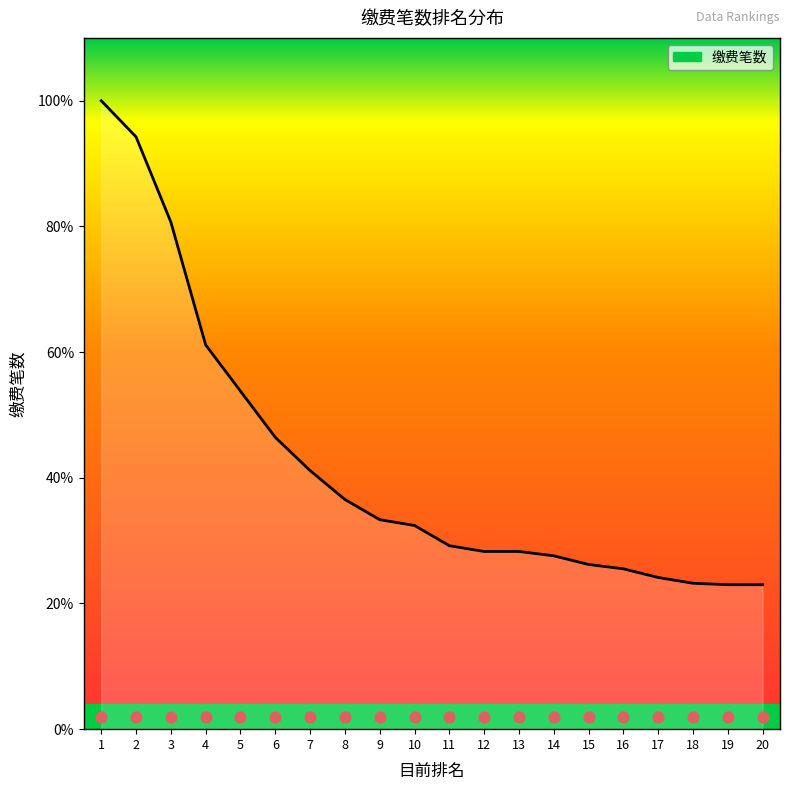

What is the ratio of the value at 7 to the value at 19?

1.8